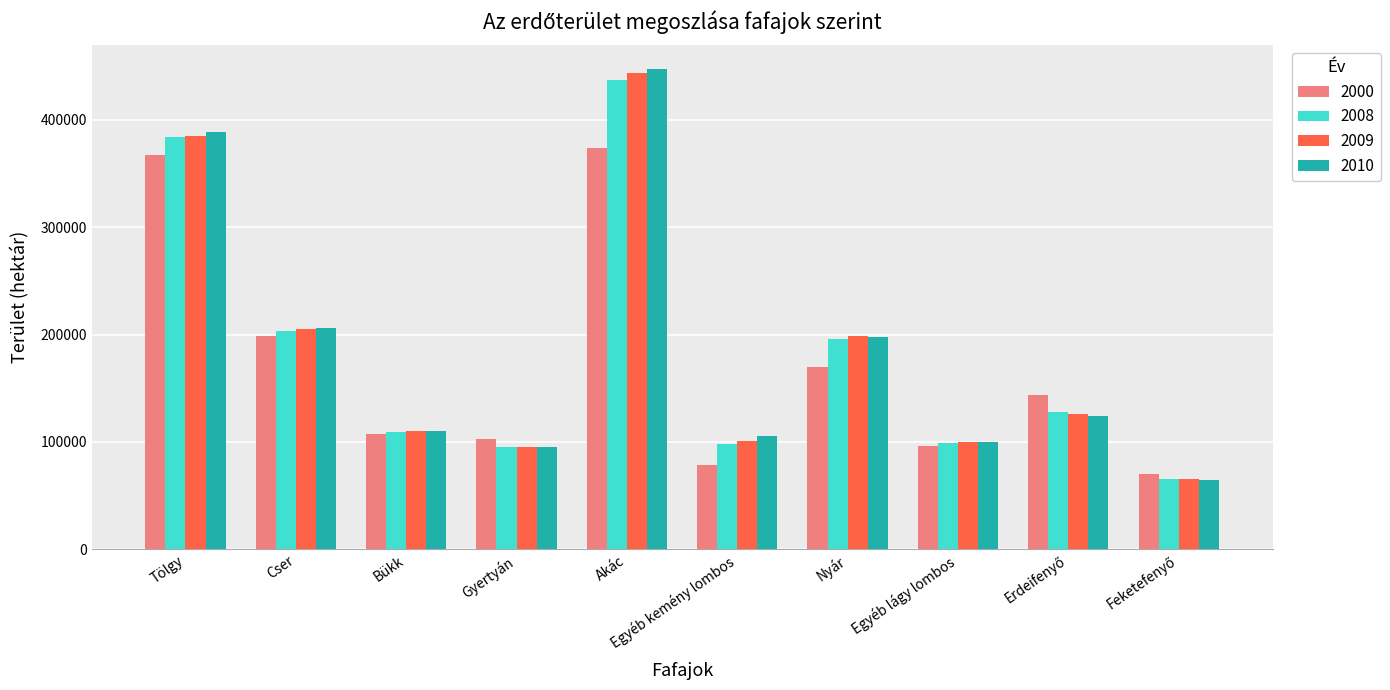

What is the spread (max minus min) of values at Bükk?

2800